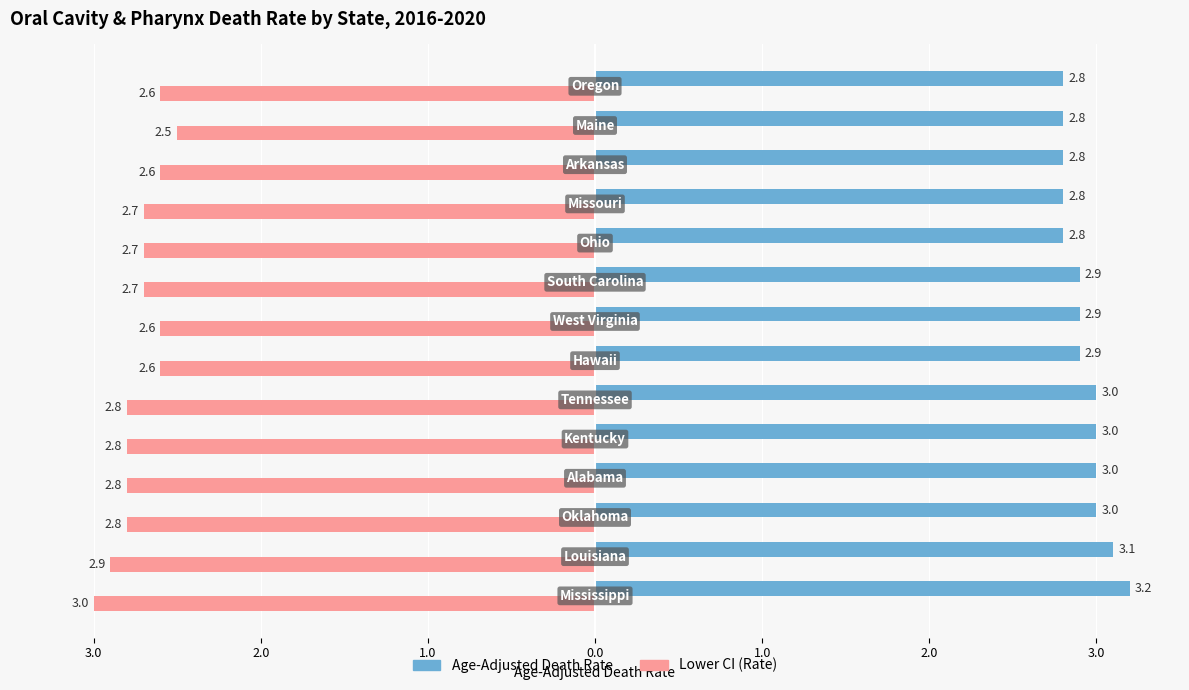

What is the value of the Age-Adjusted Death Rate bar at the 13th from the left?

2.8